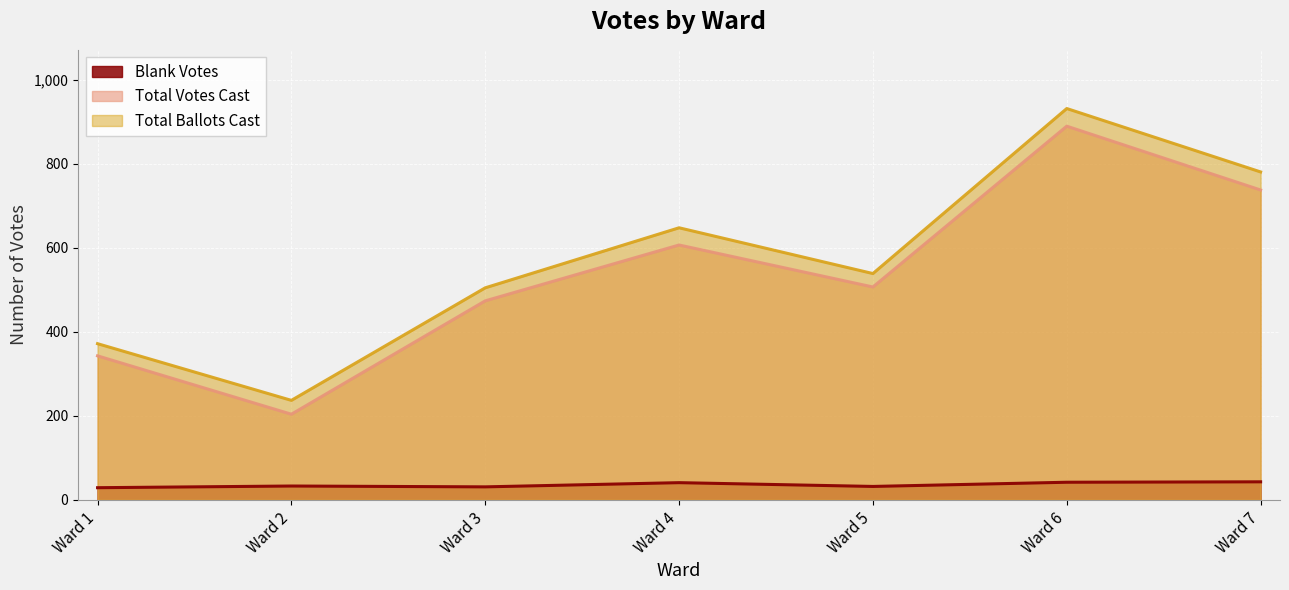

What is the approximate value of Total Ballots Cast at Ward 5, to the nearest 50?

550